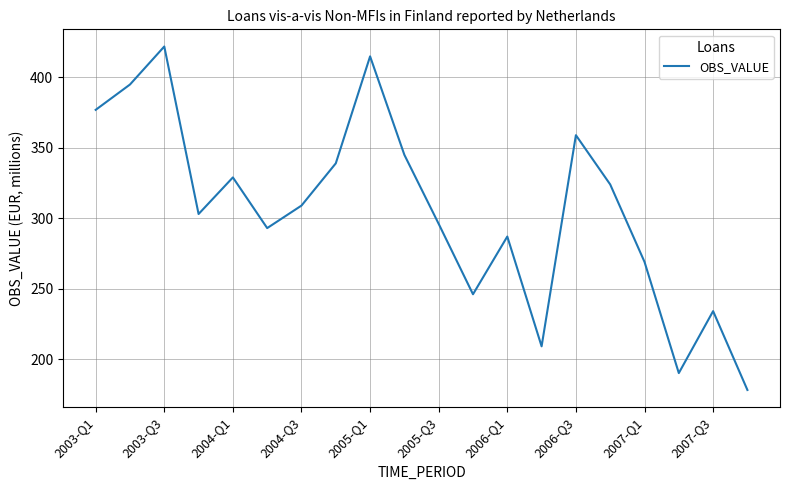

What is the average value?

306